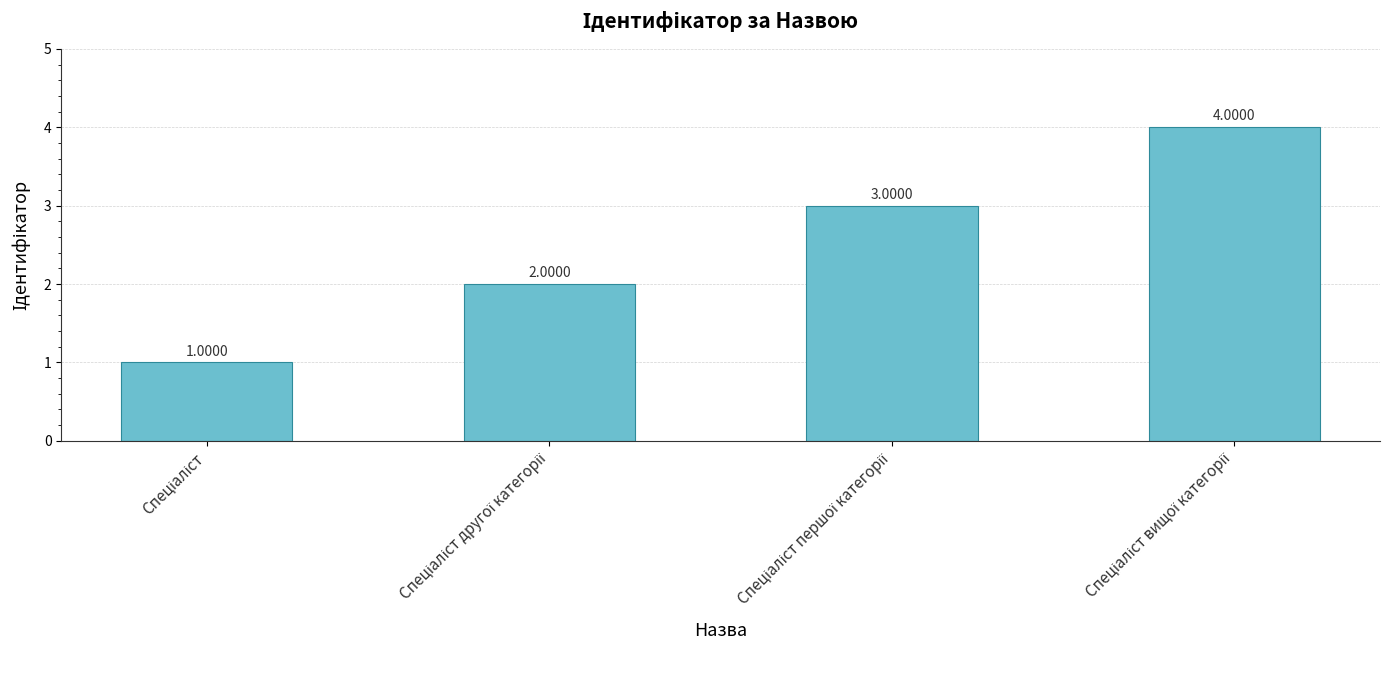

How many data points are less than 3?

2